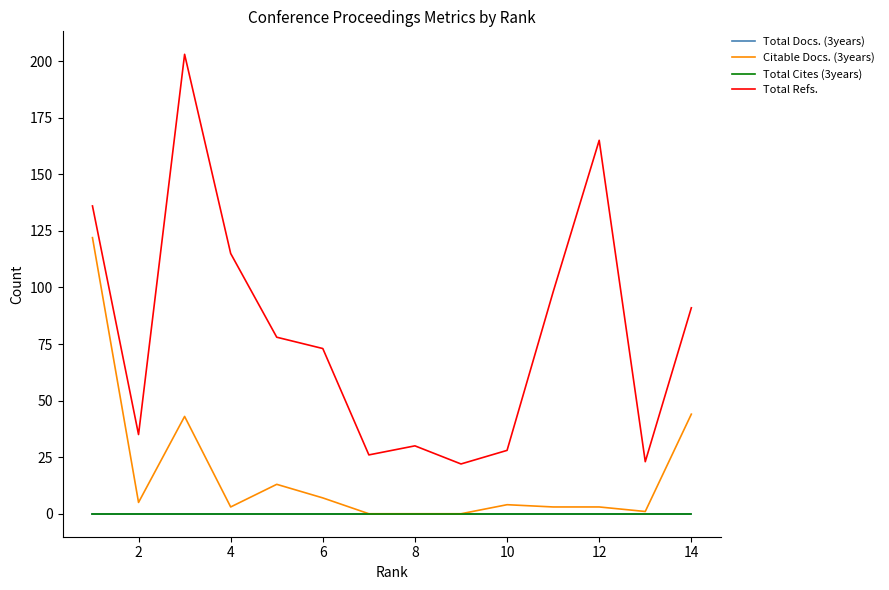

True or false: Citable Docs. (3years) and Total Cites (3years) cross at least once.

False